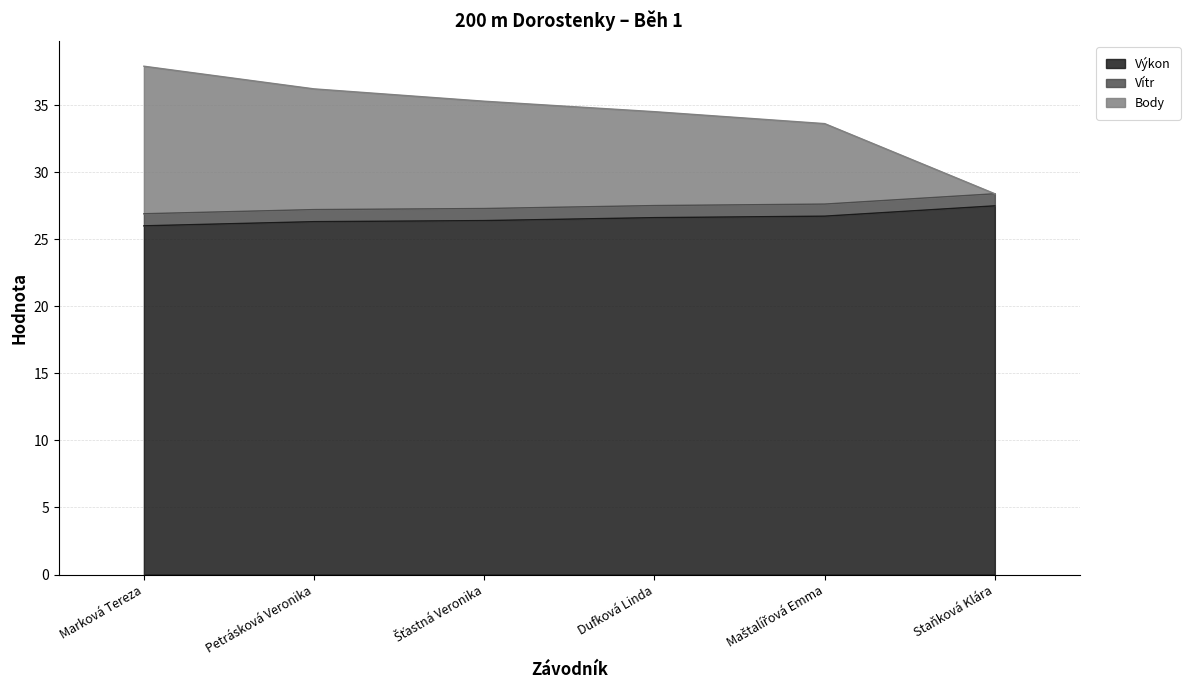

The value of Výkon at Dufková Linda is 39.7. True or false?

False